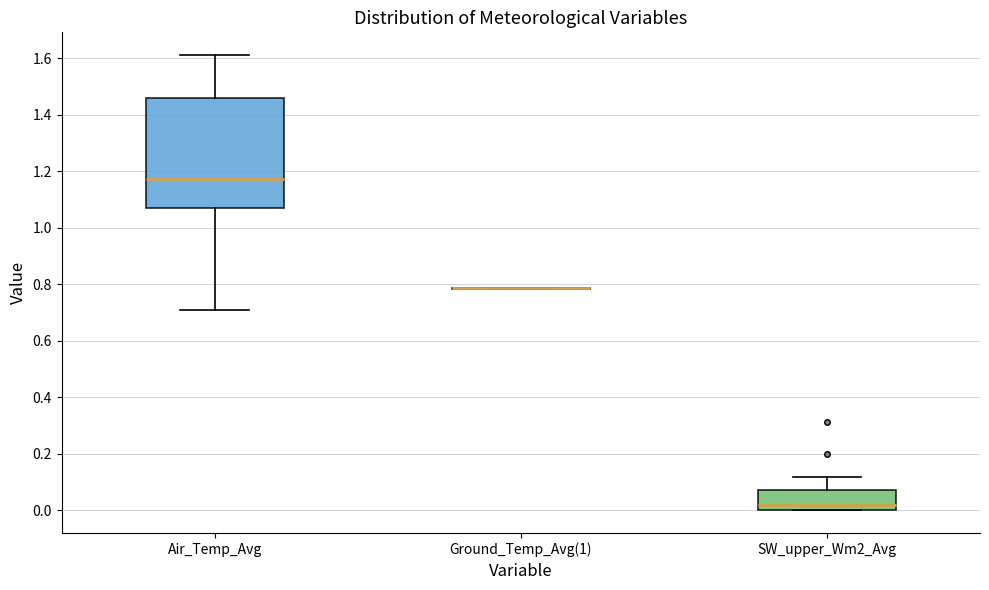

Where is the upper edge of the box for SW_upper_Wm2_Avg on the y-axis? The values are not printed on the chart, so give them approximately, as read against the axis.

0.08